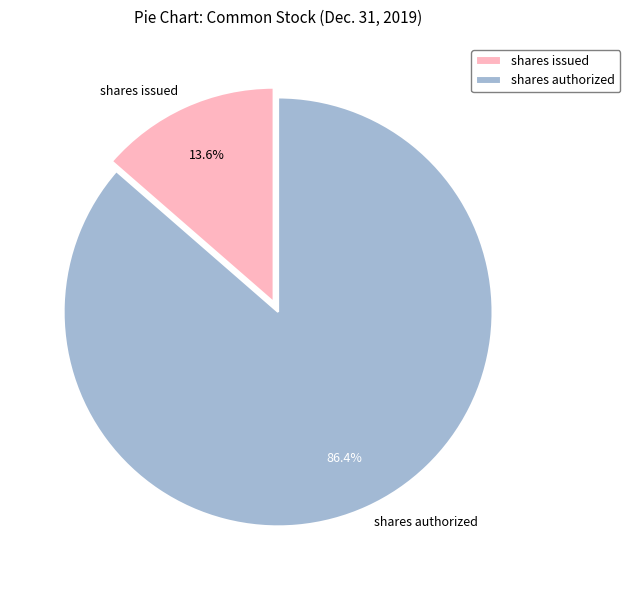

Rank the categories by value from lowest to highest.

shares issued, shares authorized